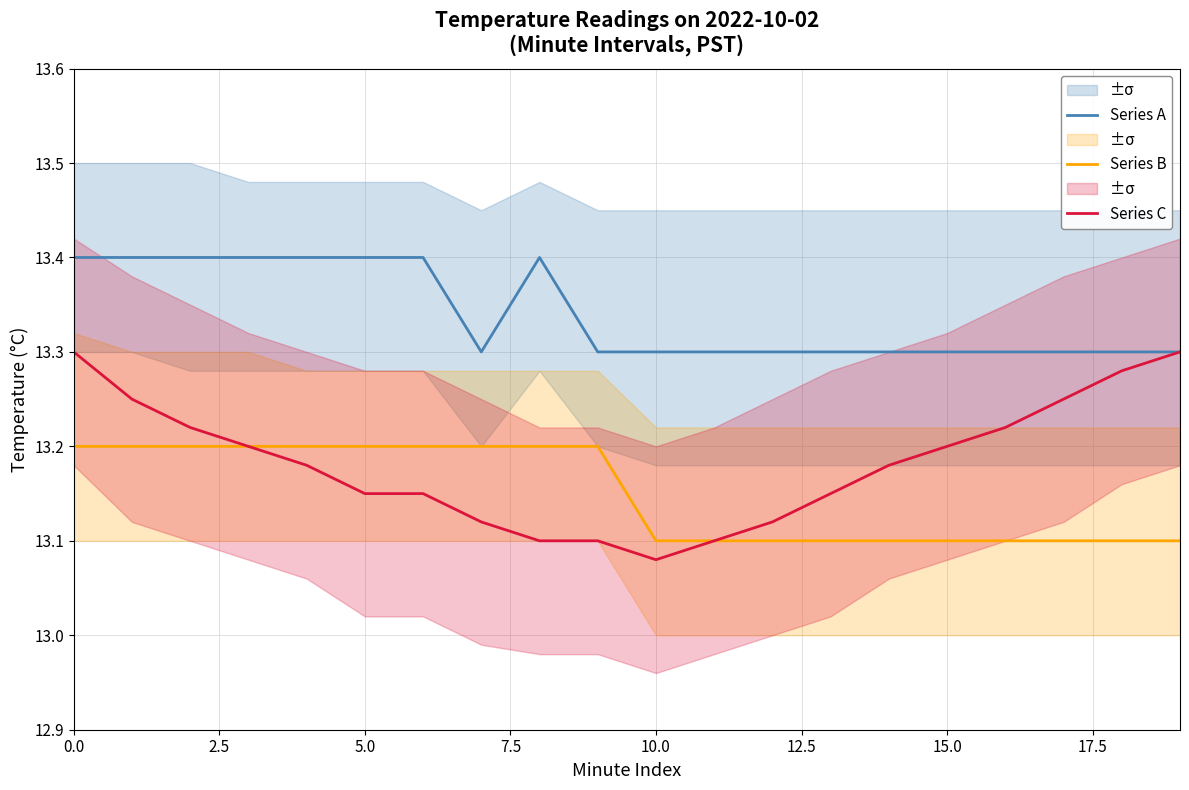

Is the value of Series C at 15 greater than the value of Series A at 14?

No